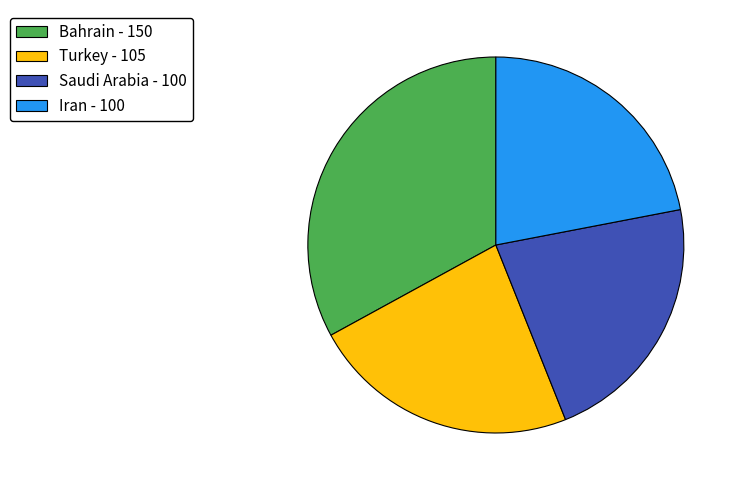

The Iran slice represents 22% of the pie. True or false?

True